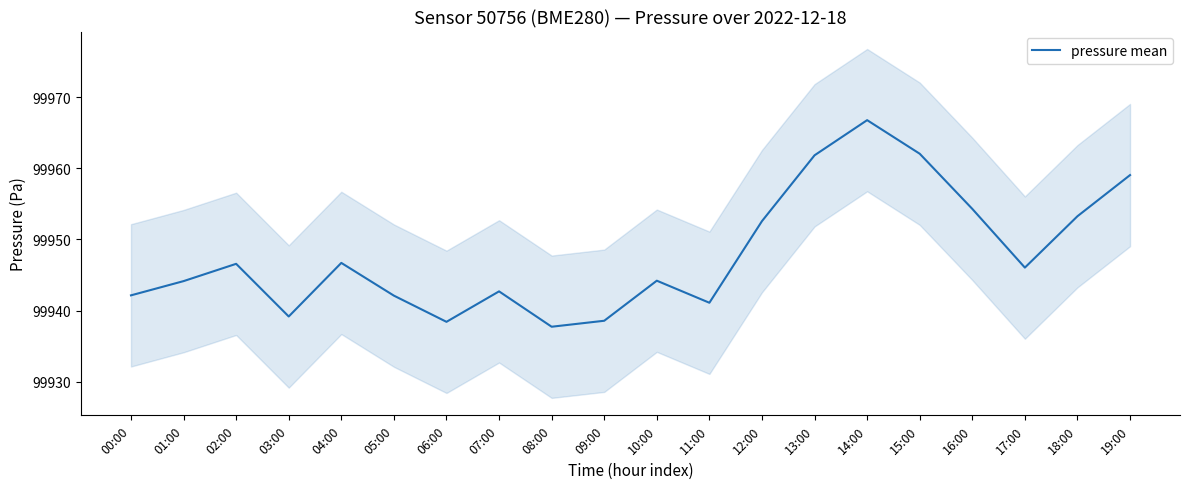

Between 15:00 and 09:00, which is larger?

15:00